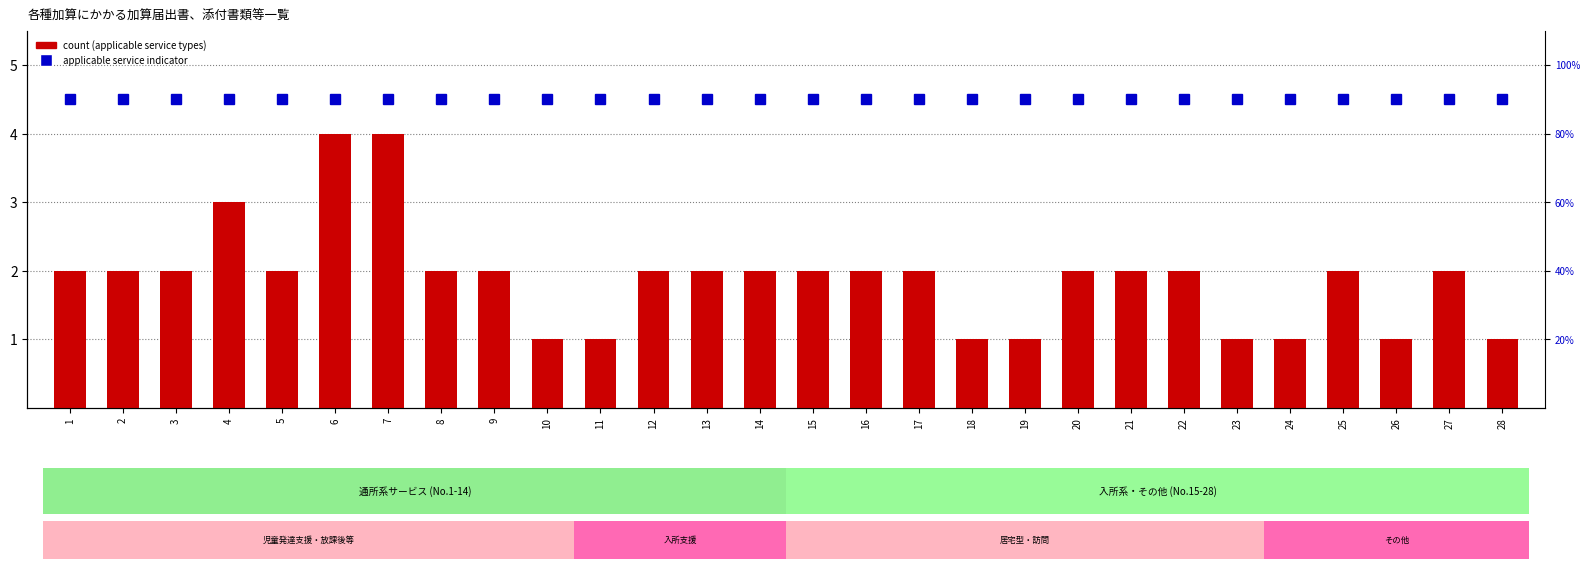

At 24, list the series in order from largest to smallest.

applicable service count, count